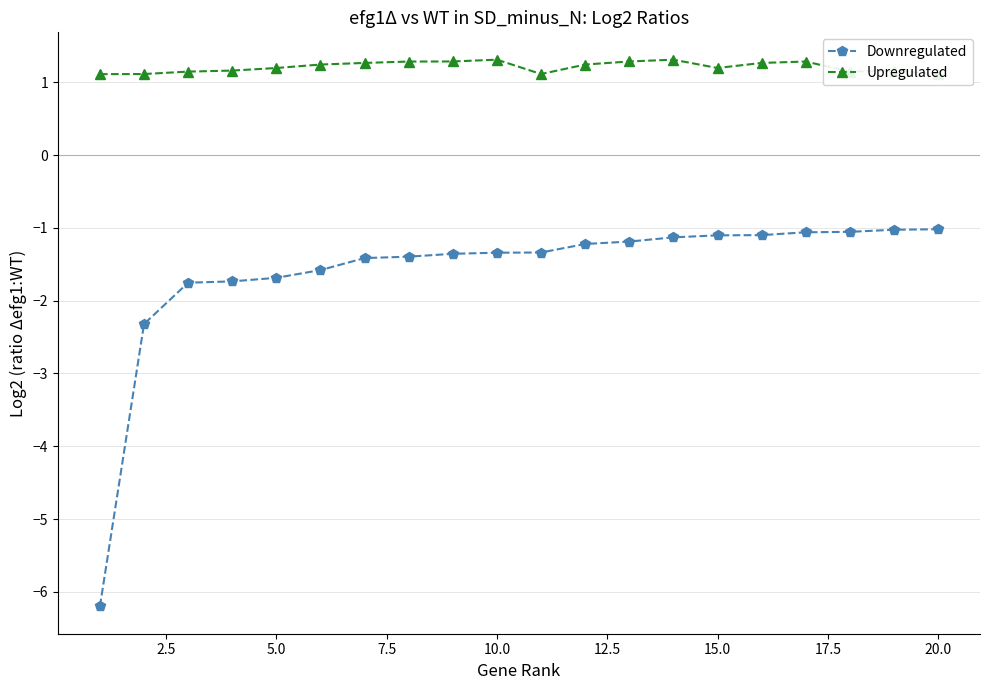

Does the chart display data point markers on the line(s)?

Yes